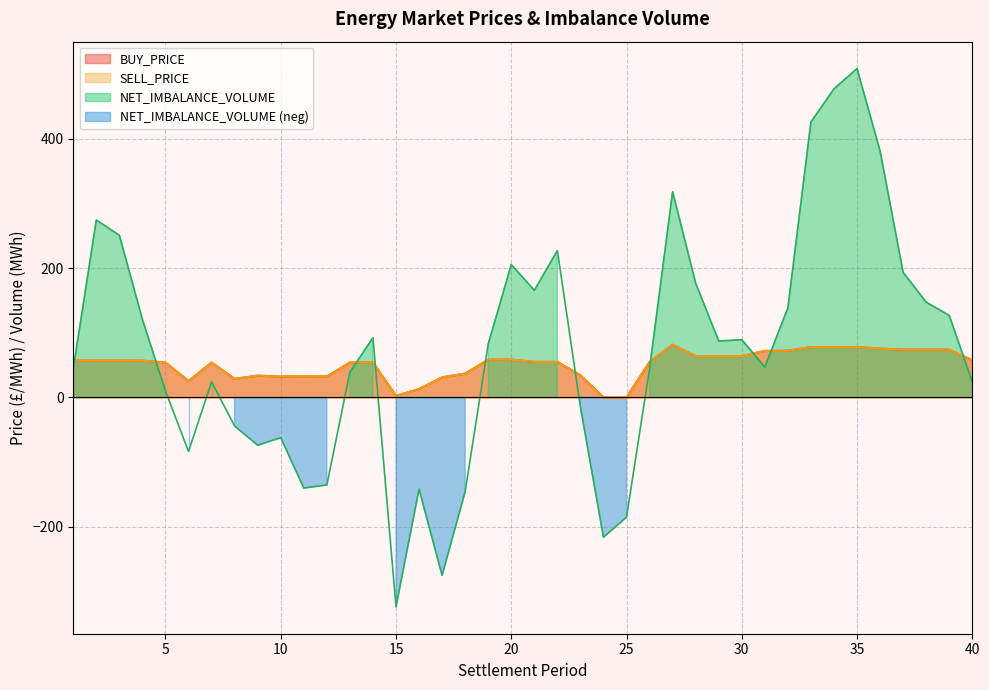

Which category has the highest value in the BUY_PRICE series?

27